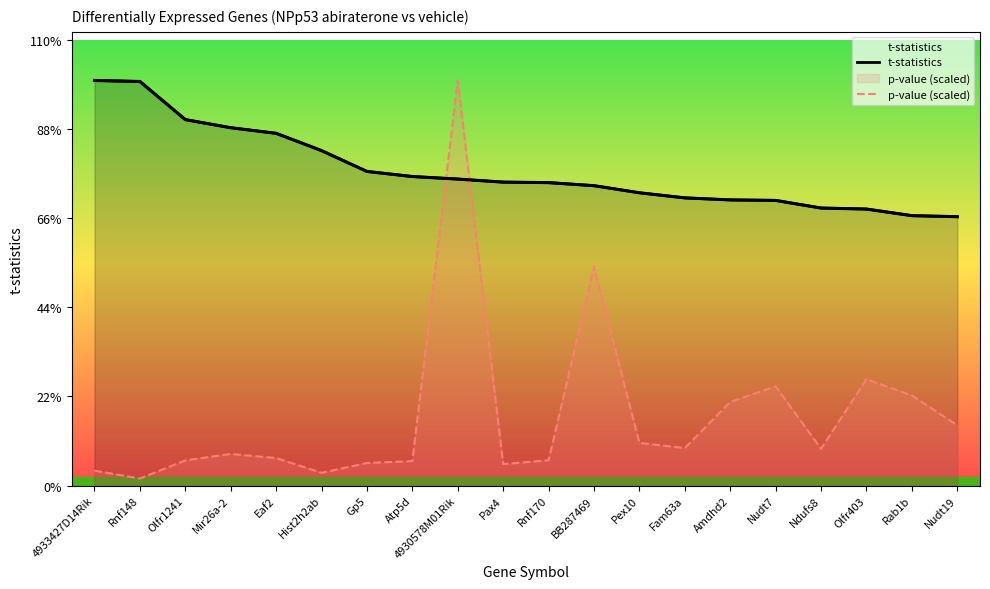

Is the value of p-value (scaled) at Atp5d greater than the value of t-statistics at Atp5d?

No